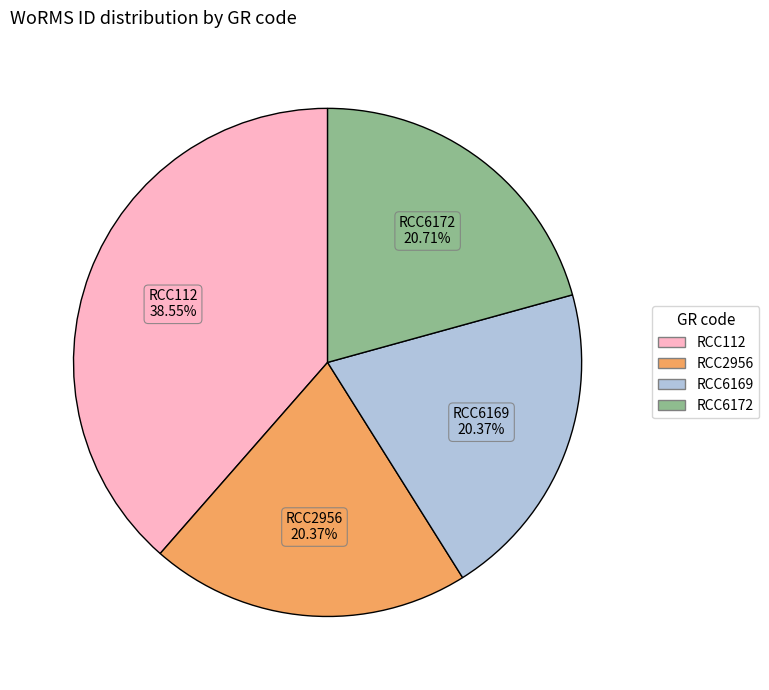

Count the number of slices in the pie.

4